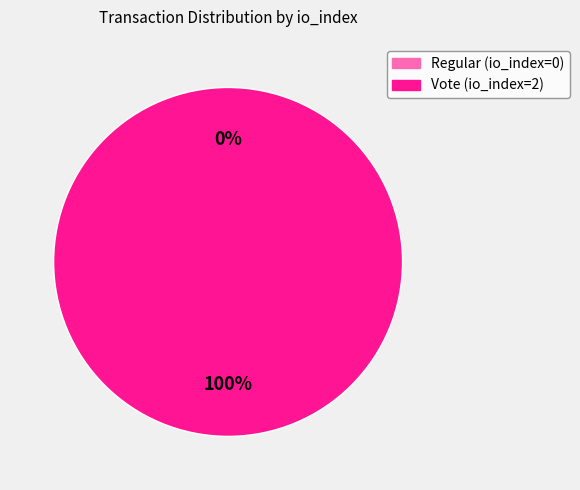

Does any single category account for the majority?

Yes